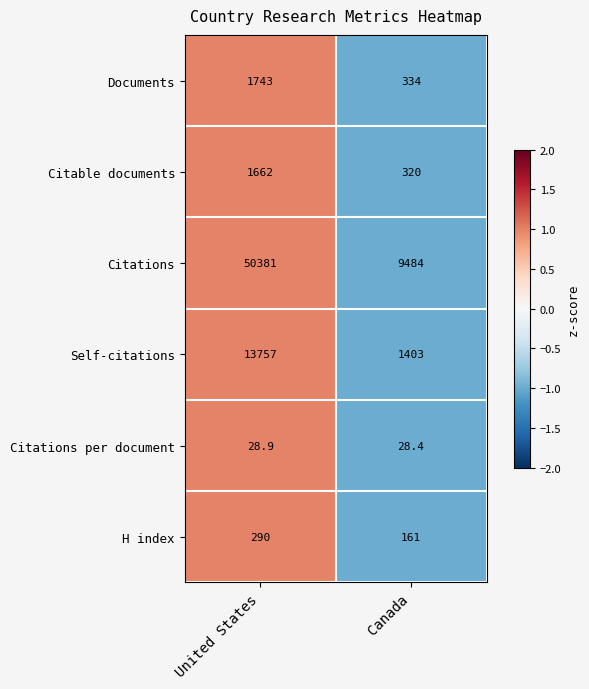

What is the greatest value displayed?

50381.0